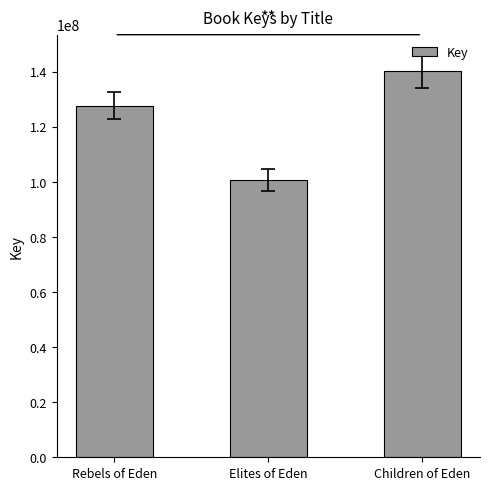

What is the approximate value at Elites of Eden?

100512588